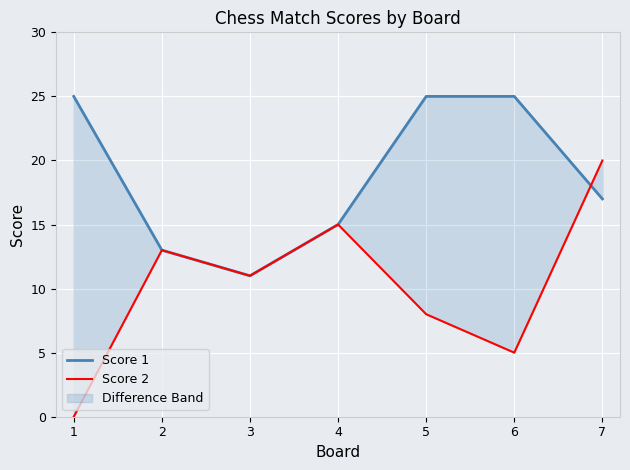

After their last crossing, which series has the higher values: Score 2 or Score 1?

Score 2